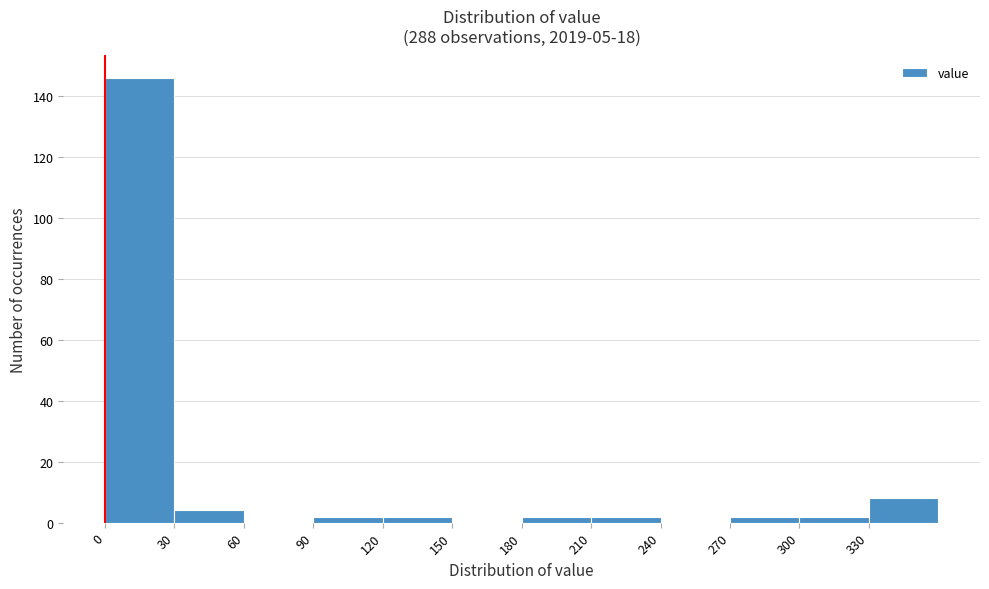

Over which range of the x-axis is the bar tallest?

0 to 30